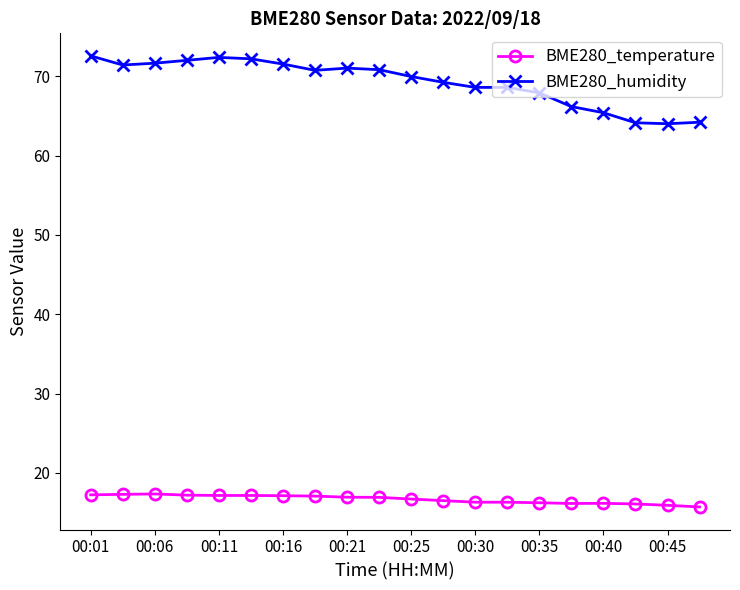

List the series in order of their overall mean, lowest first.

BME280_temperature, BME280_humidity